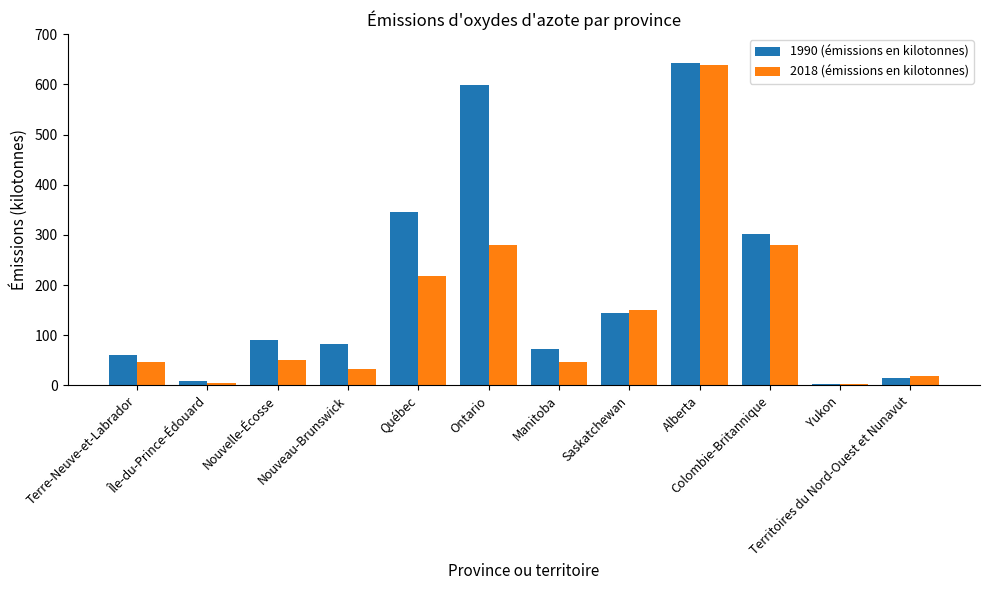

Read the 2018 (émissions en kilotonnes) value at Yukon.

2.0